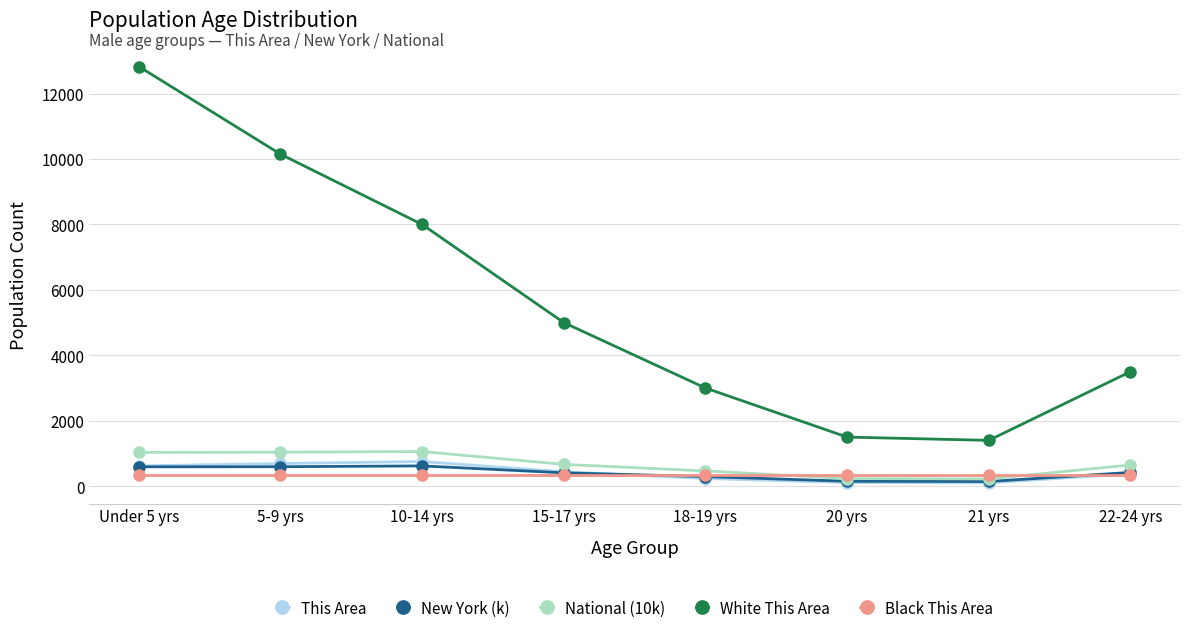

Rank the series by their maximum value, from lowest to highest.

Black This Area, New York (k), This Area, National (10k), White This Area